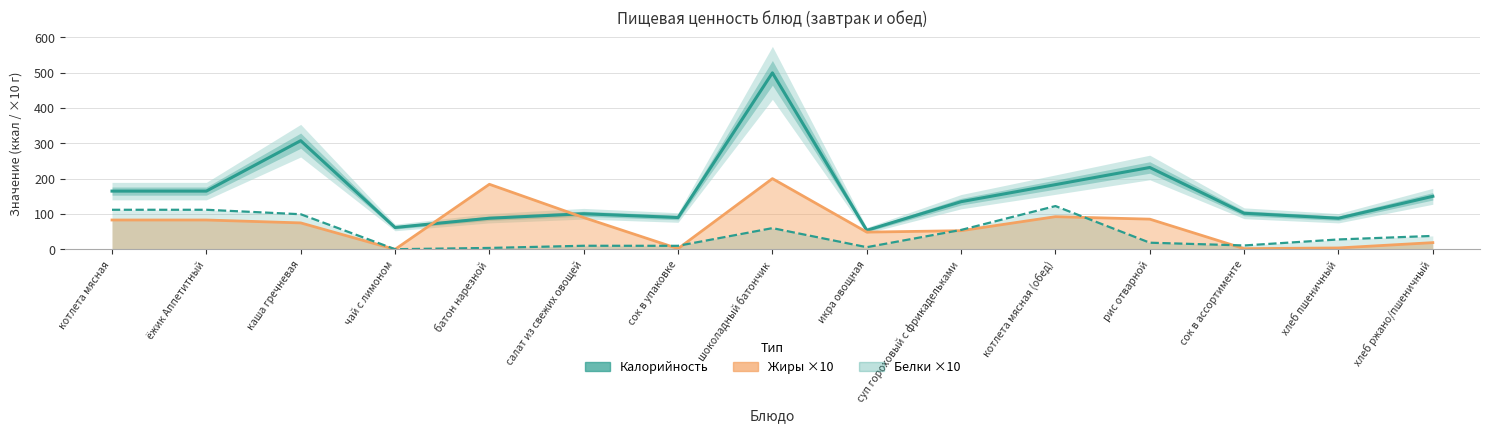

The value of Жиры ×10 at хлеб ржано/пшеничный is 19.0. True or false?

True